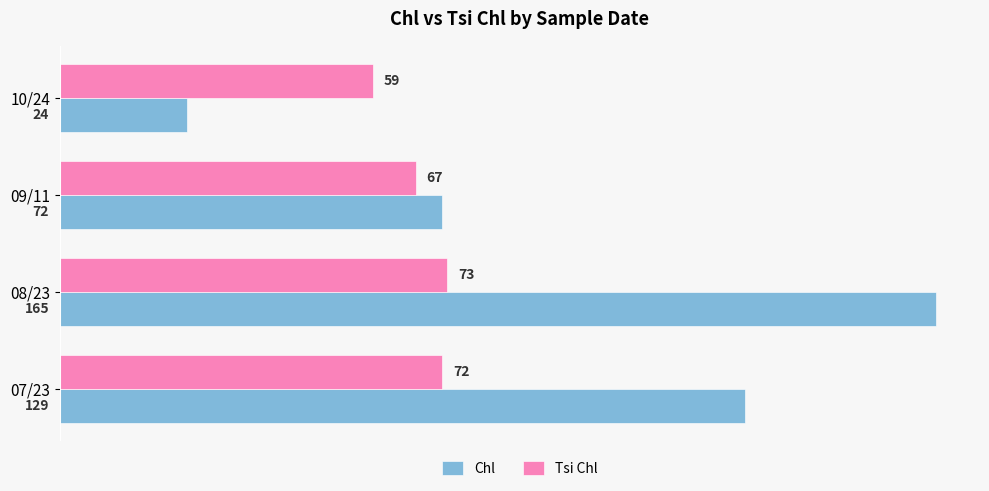

Count the Chl values in the range 72 to 165.

3